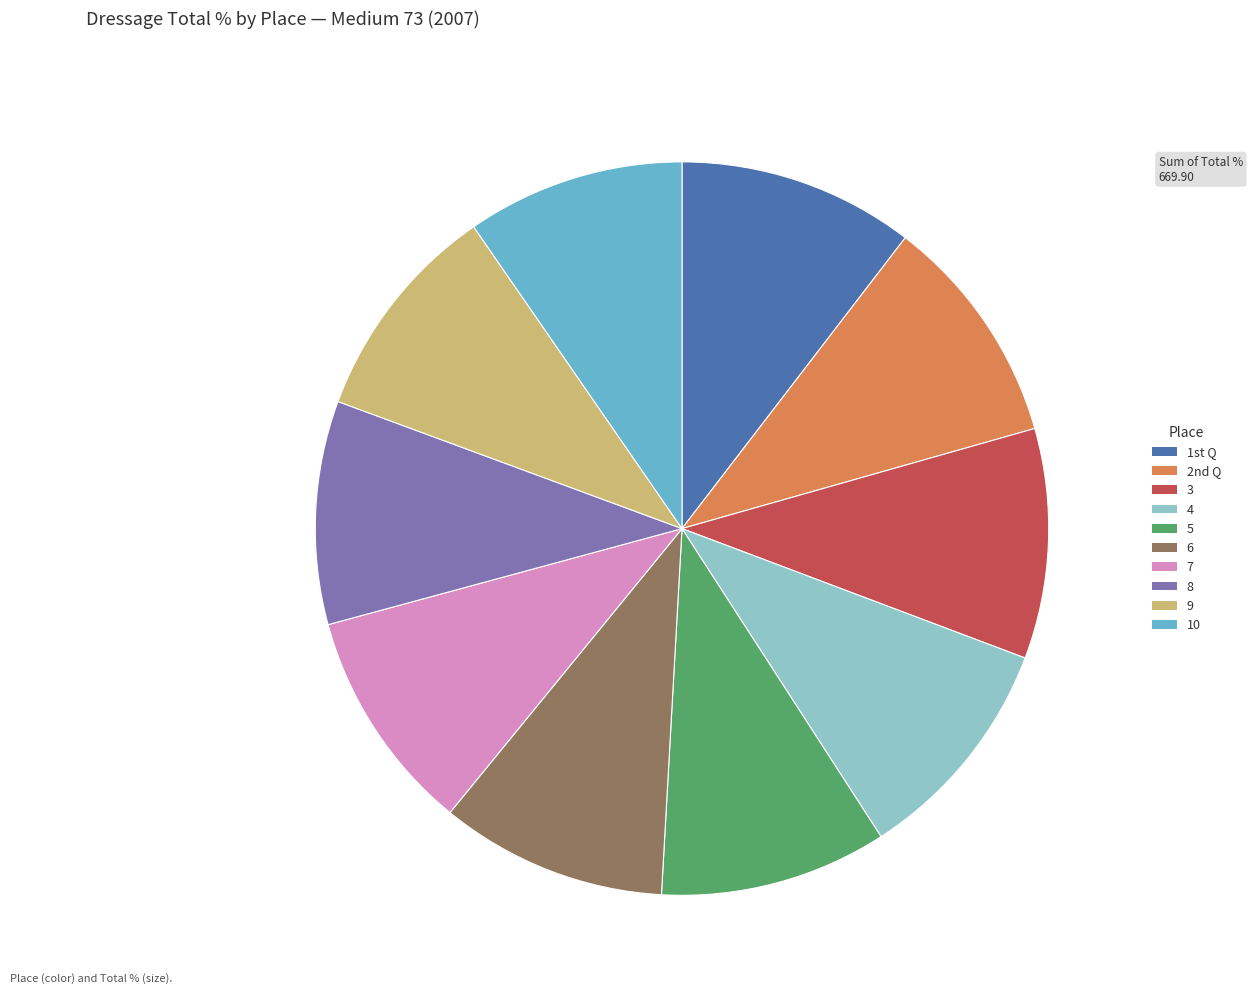

True or false: 3 accounts for 10% of the total.

True